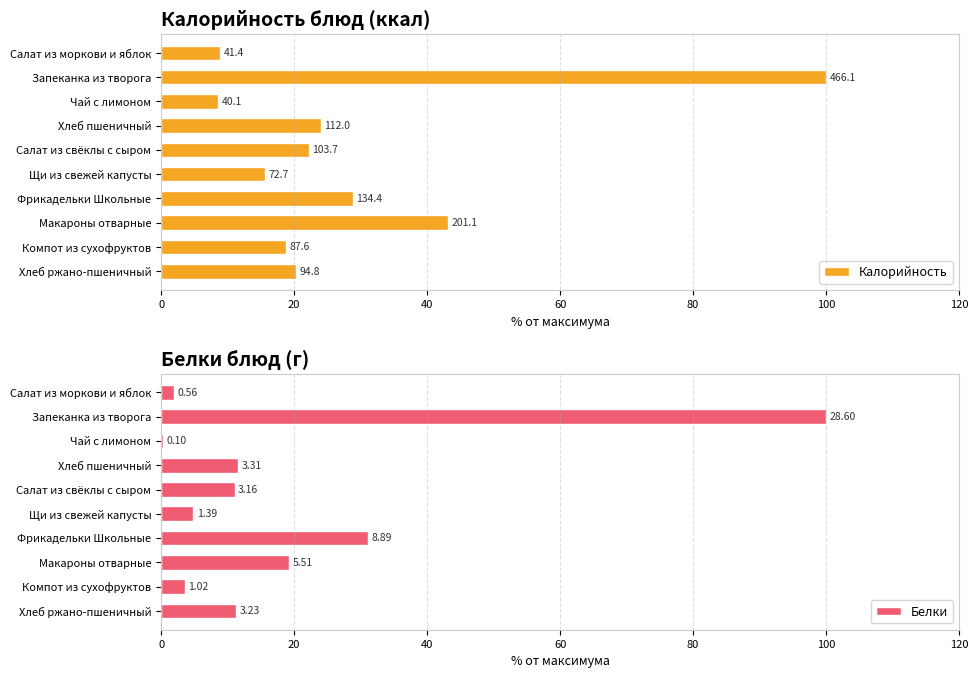

Rank the series at Салат из свёклы с сыром from lowest to highest value.

Белки, Калорийность